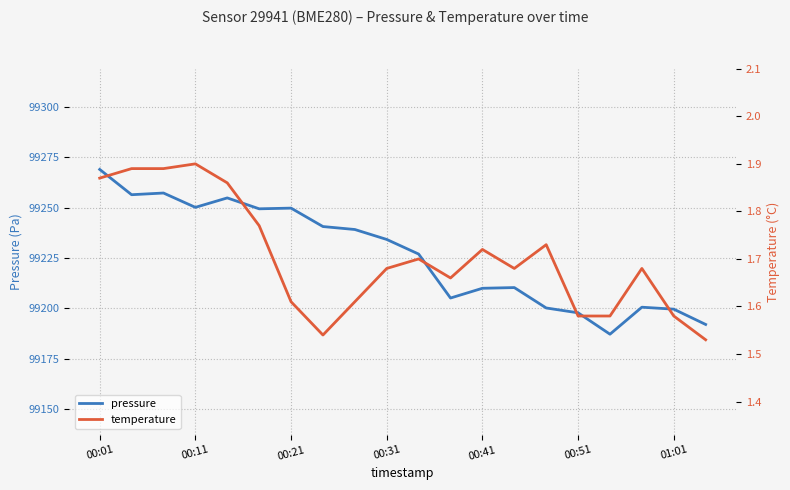

The temperature series shows 2.7 at 11. True or false?

False